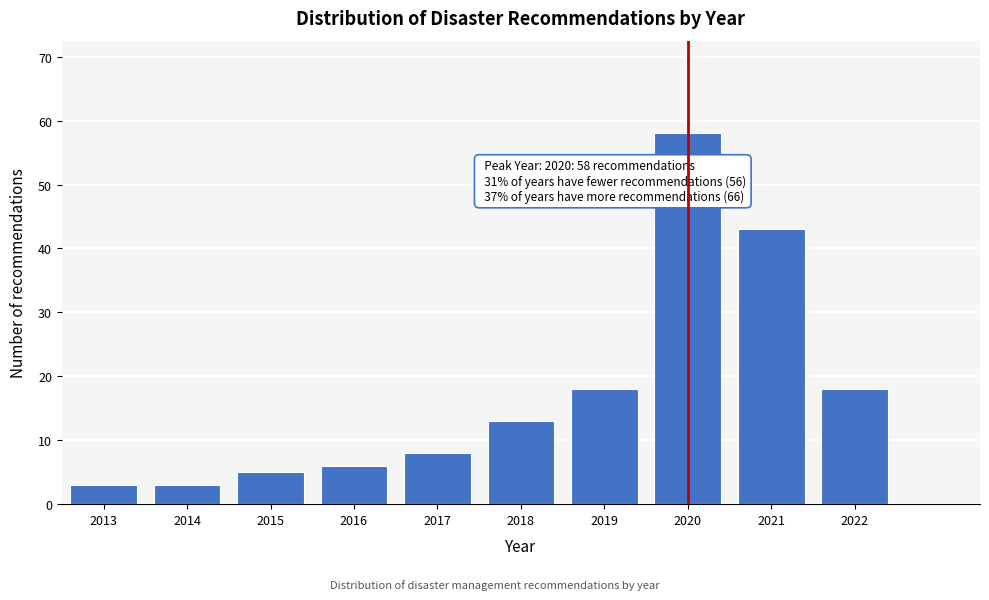

Reading right to left, list all the values displayed in this chart.

18	43	58	18	13	8	6	5	3	3